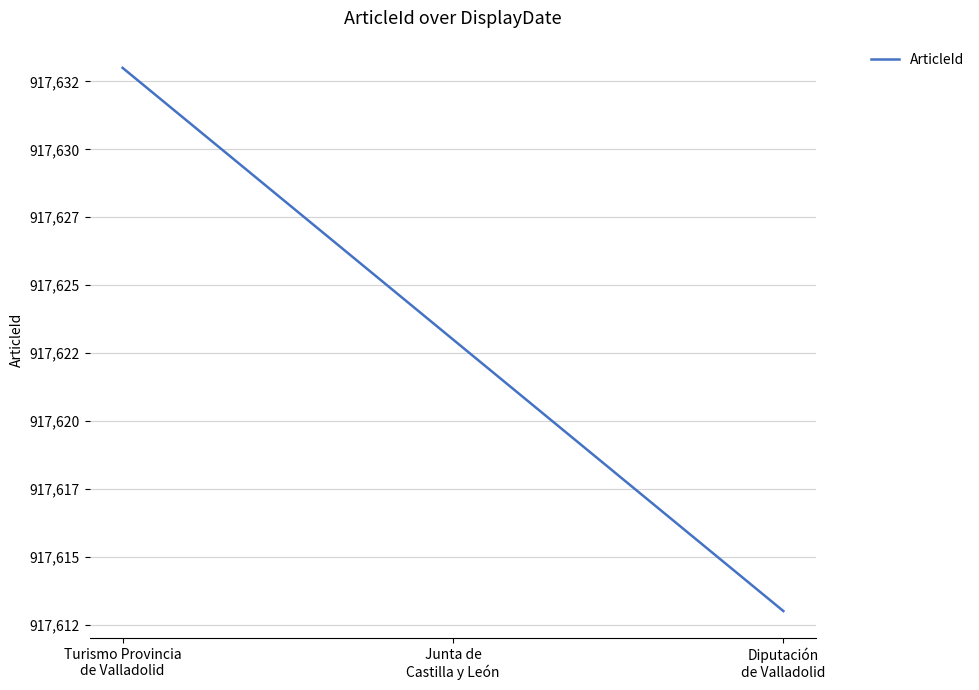

True or false: the data shows 917613 at Diputación
de Valladolid.

True